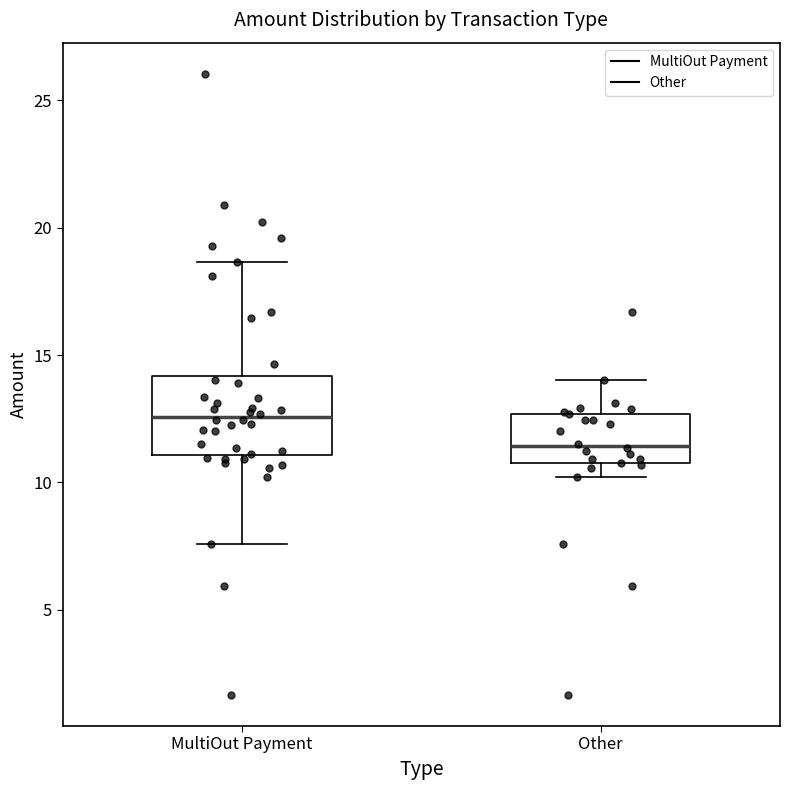

Which box's median line is the lowest?

Other